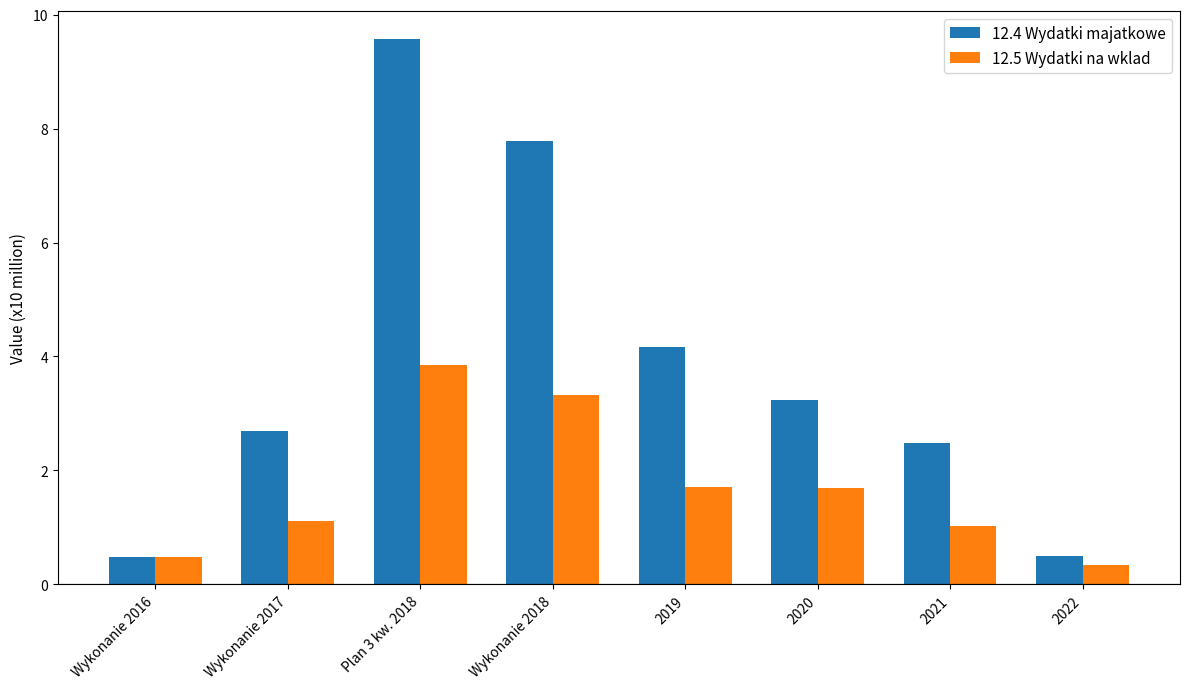

What is the label of the 4th bar from the right?

2019